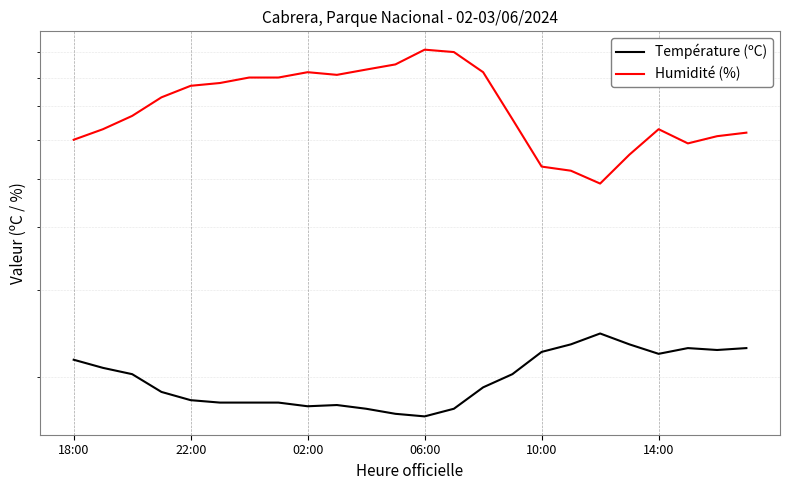

The value of Humidité (%) at 22:00 is 63.0. True or false?

True